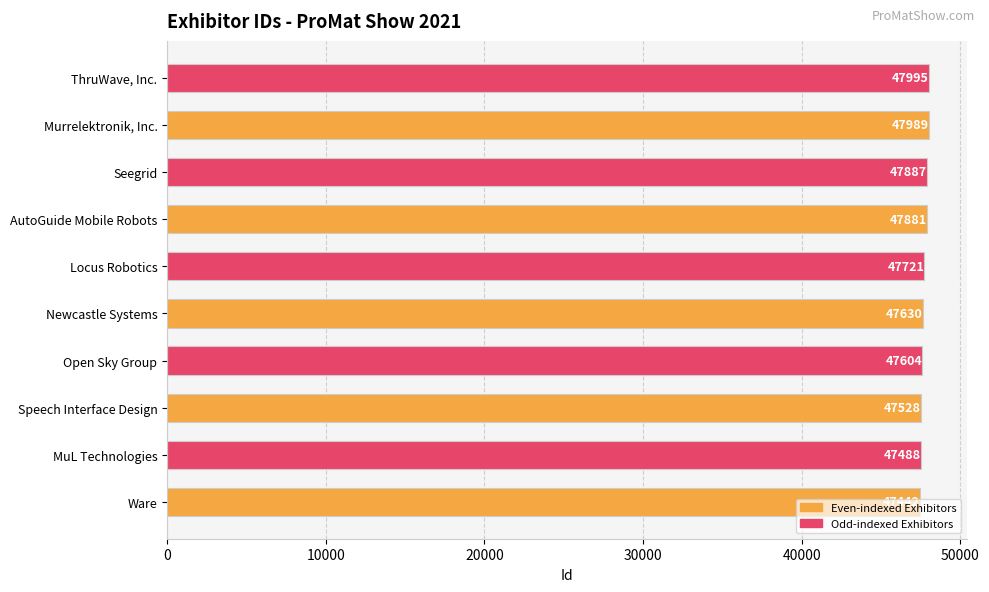

At which label is the value closest to 47718?

Locus Robotics